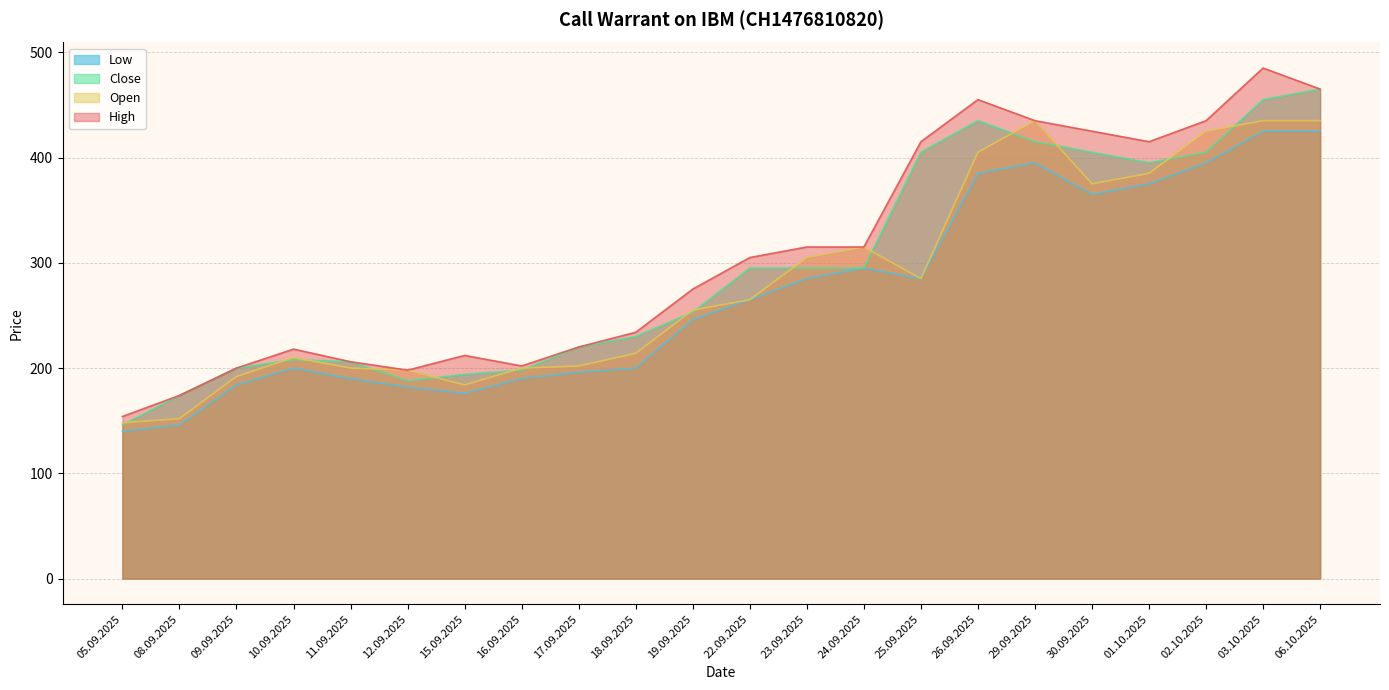

How many interior local peaks does the Open series have?

3